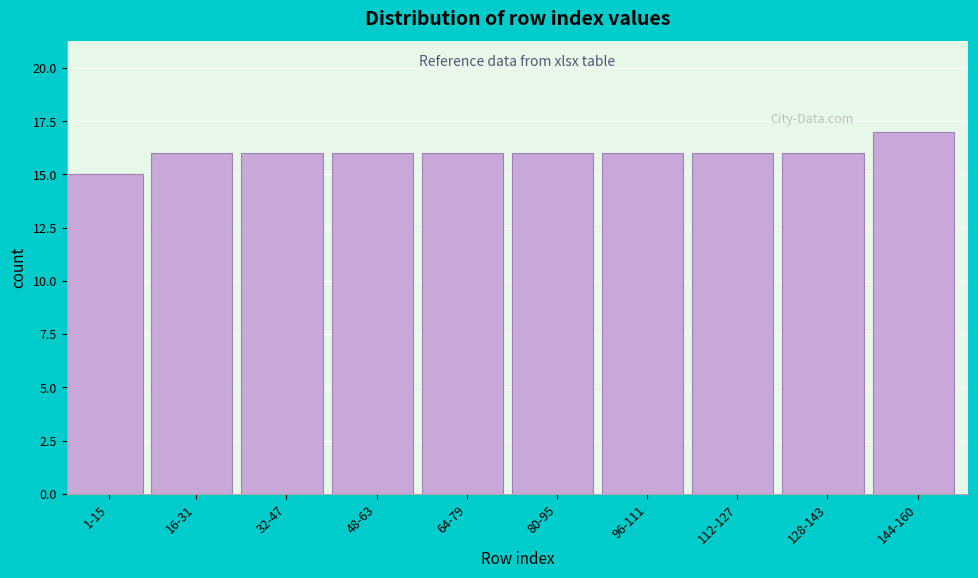

Reading left to right, transcribe all the data shown in this chart.

1-15=15	16-31=16	32-47=16	48-63=16	64-79=16	80-95=16	96-111=16	112-127=16	128-143=16	144-160=17